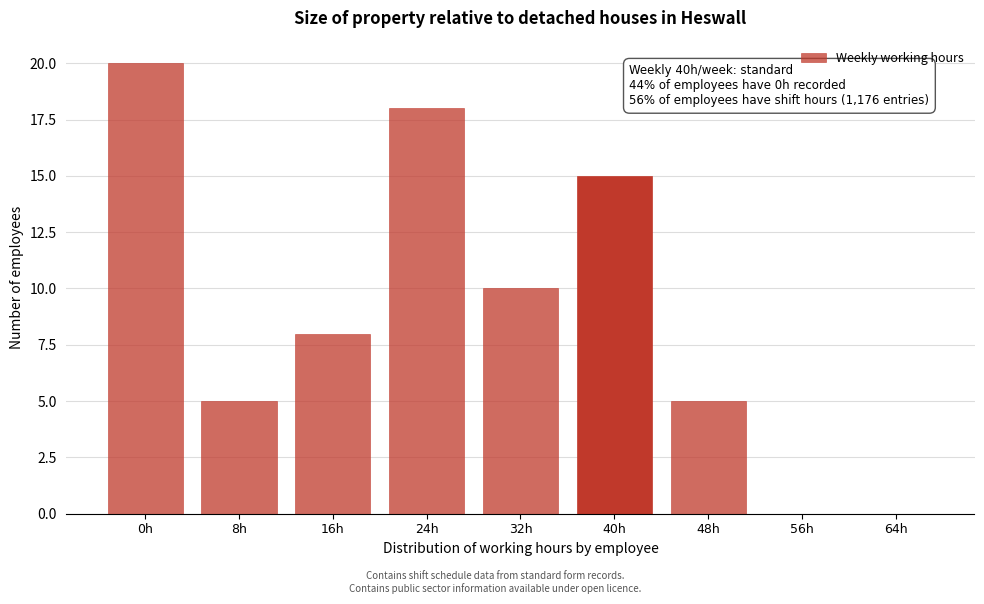

Reading left to right, what are all the values shown in this chart?

0h=20	8h=5	16h=8	24h=18	32h=10	40h=15	48h=5	56h=0	64h=0